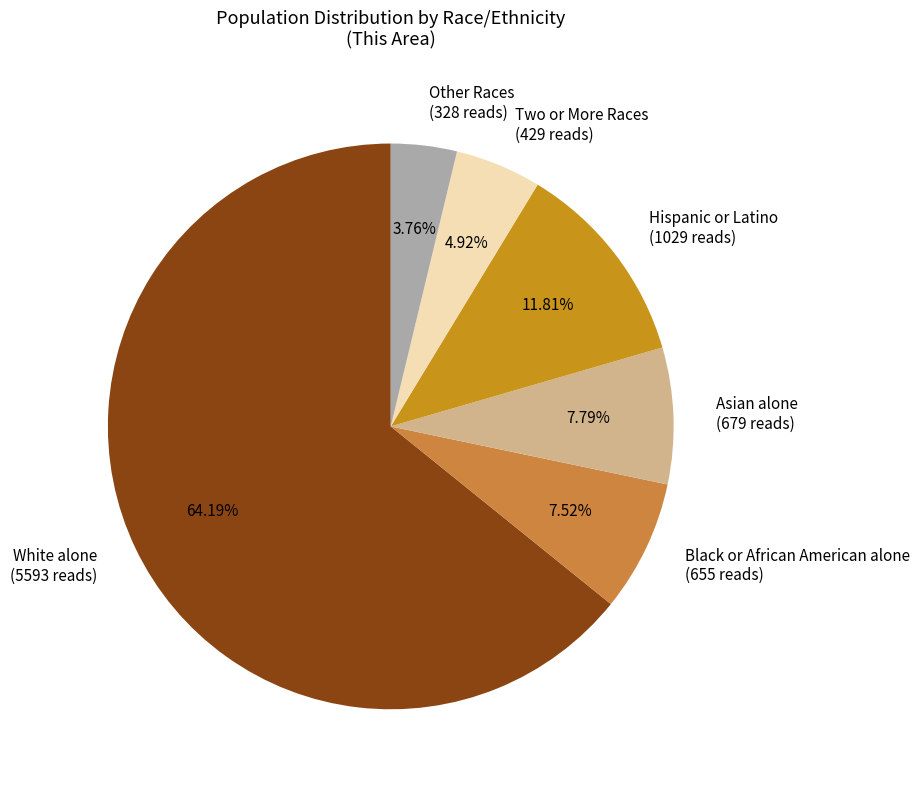

Do White alone (5593 reads) and Two or More Races (429 reads) together represent more than half of the pie?

Yes